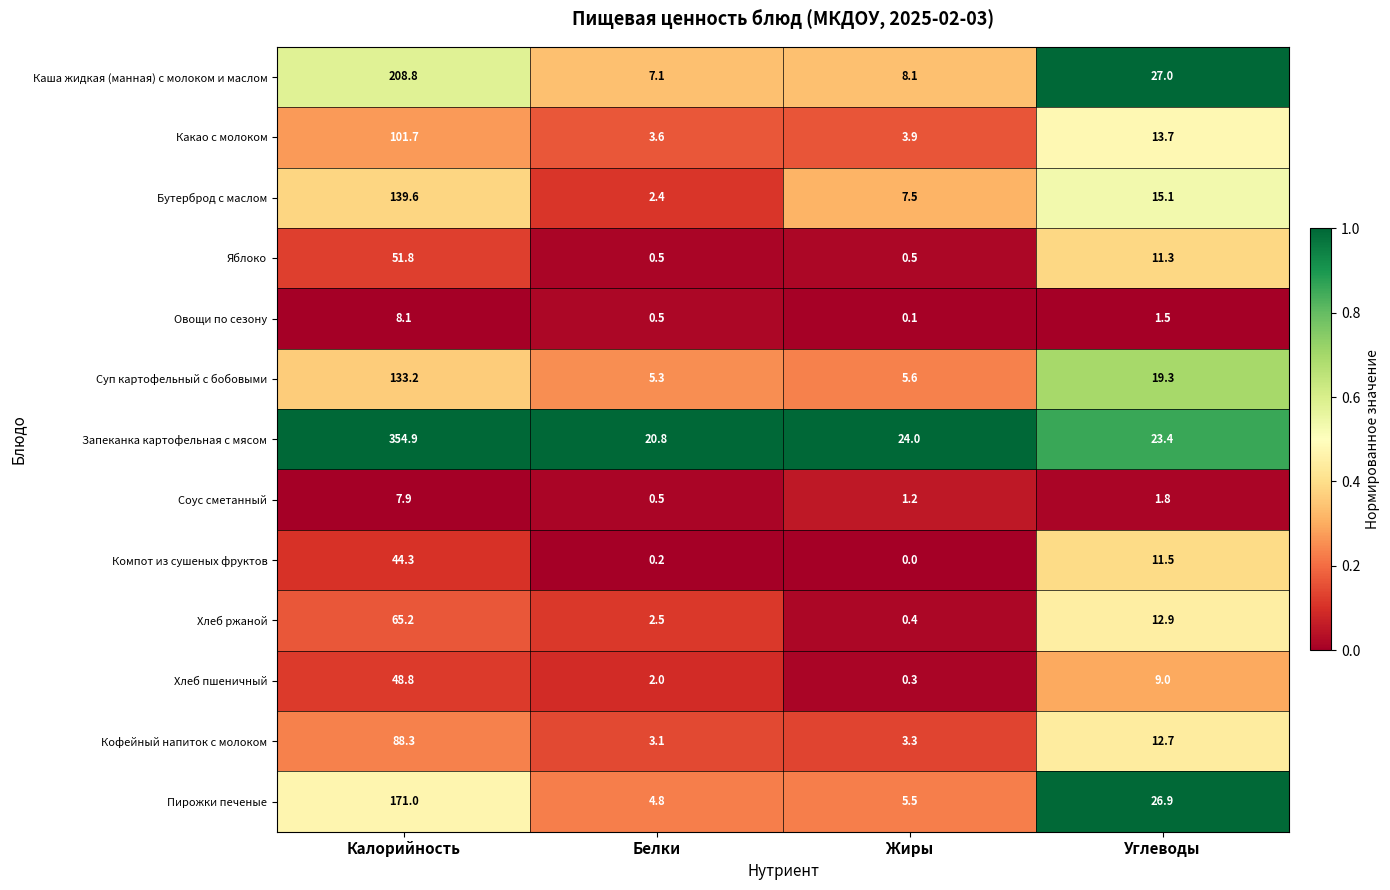

Read the Запеканка картофельная с мясом value at Жиры.

24.0